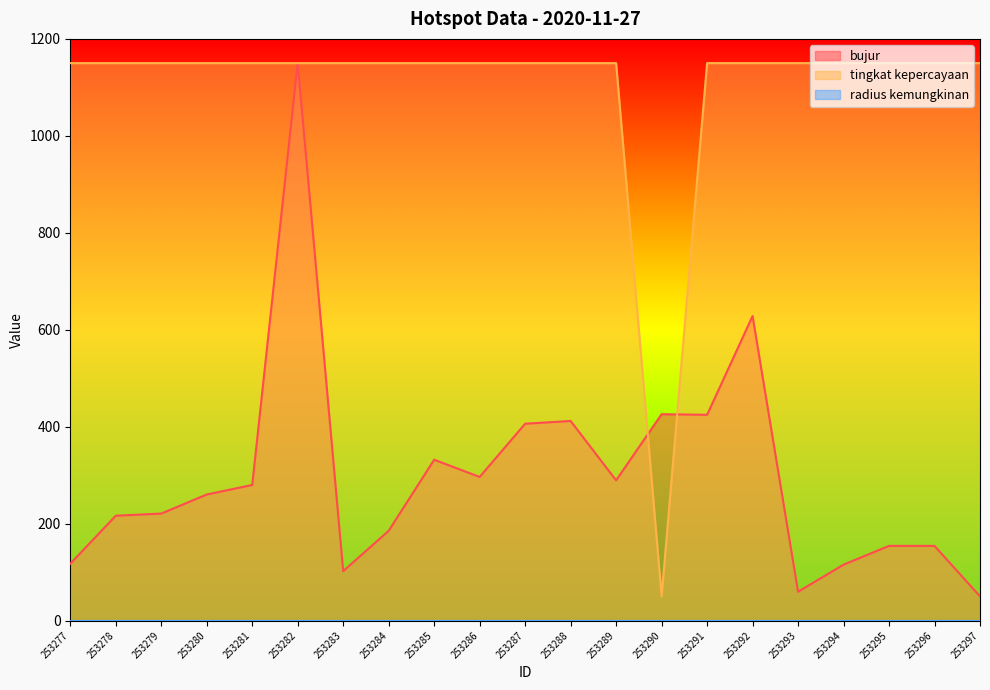

At which category does bujur reach its first local peak?

253282